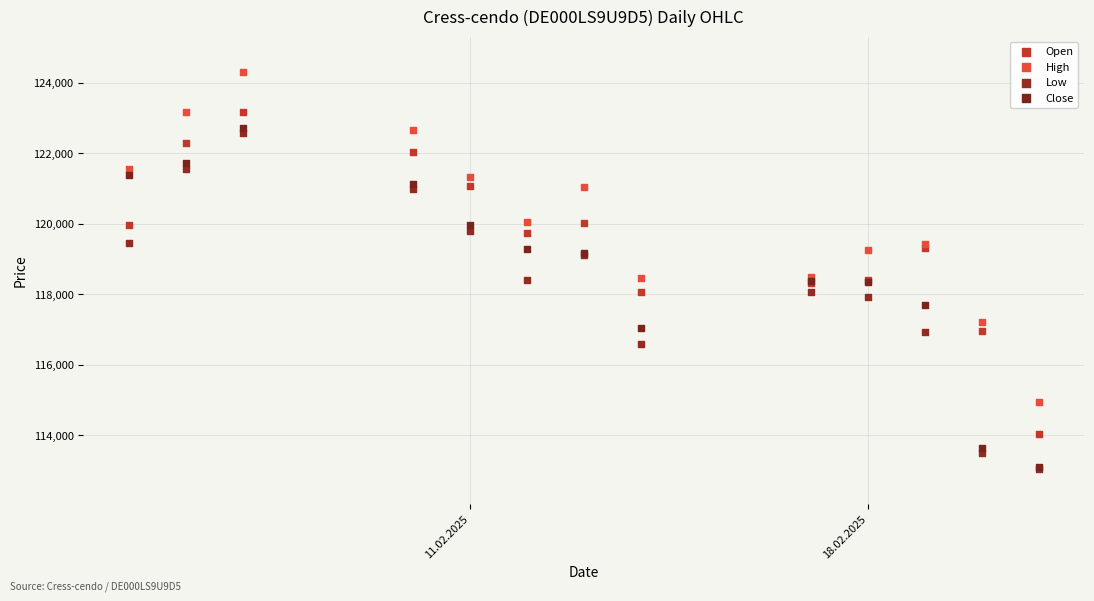

Which series has the widest spread of Y values?

Close